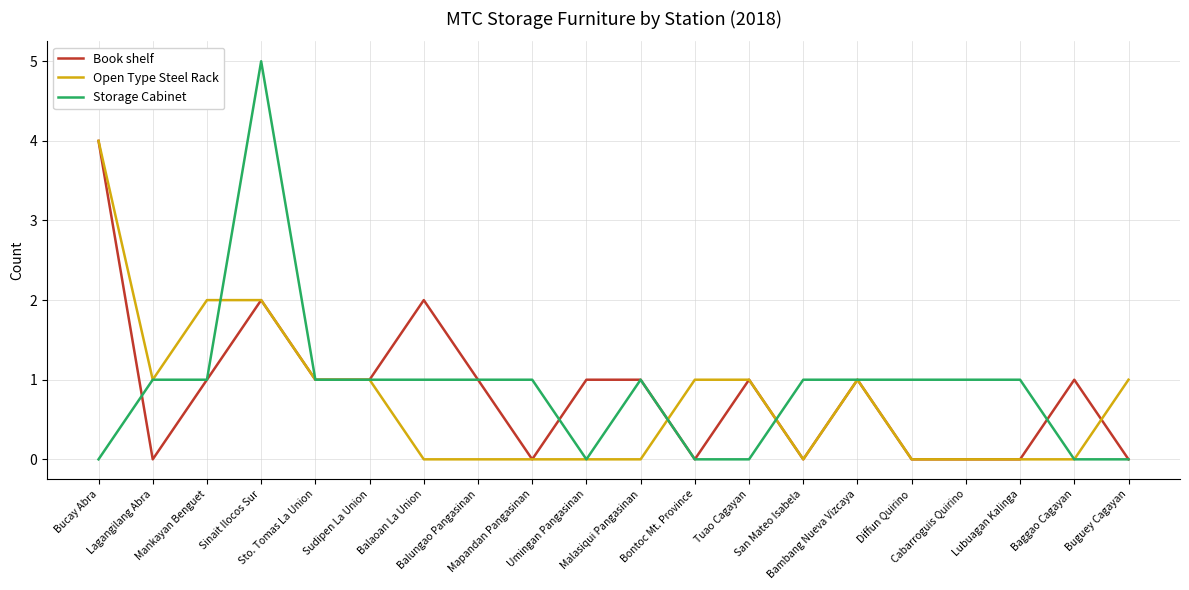

What is the maximum value for Open Type Steel Rack?

4